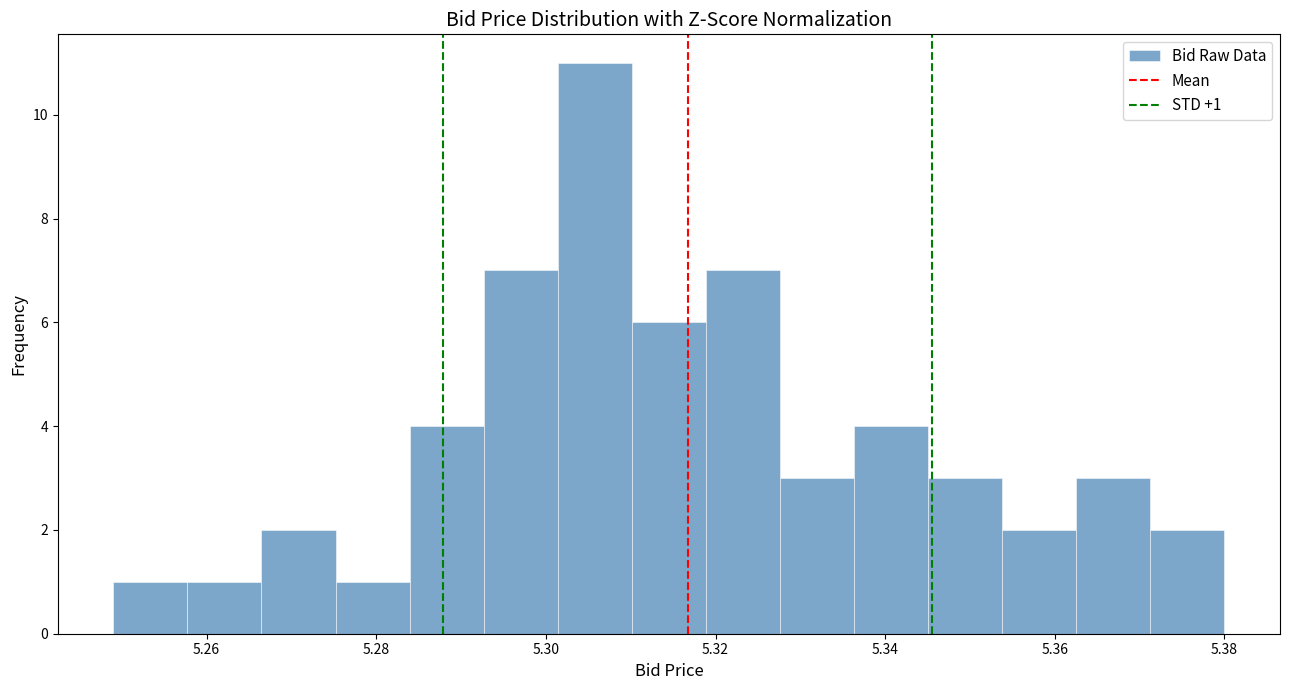

Which range on the x-axis has the tallest bar?

5.302 to 5.310